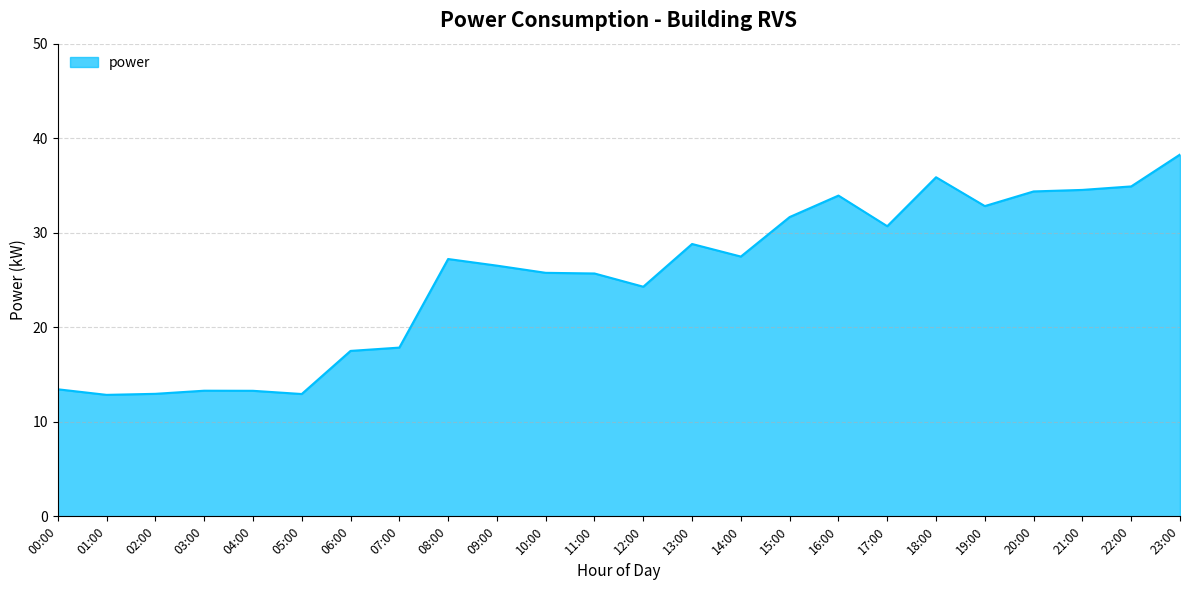

What is the greatest value displayed?

38.3